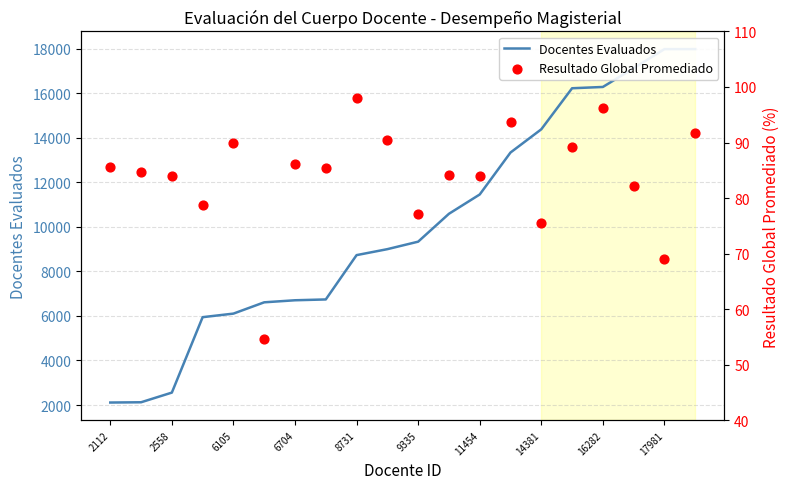

At how many categories does at least one series exceed 9324?

10